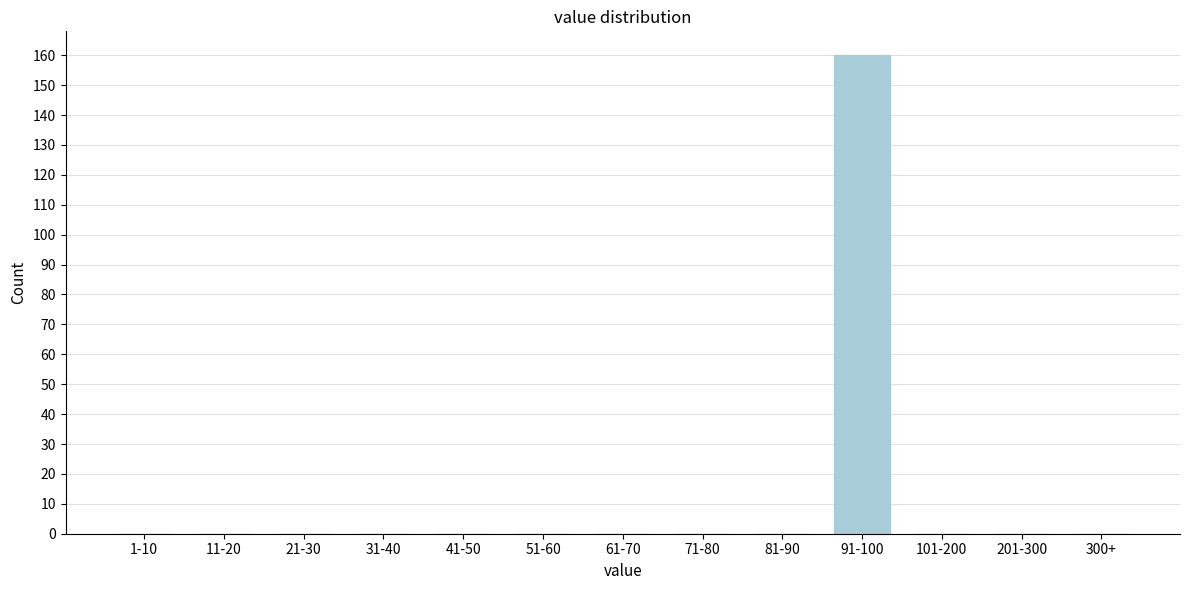

Reading right to left, what are all the values shown in this chart?

300+=0	201-300=0	101-200=0	91-100=160	81-90=0	71-80=0	61-70=0	51-60=0	41-50=0	31-40=0	21-30=0	11-20=0	1-10=0